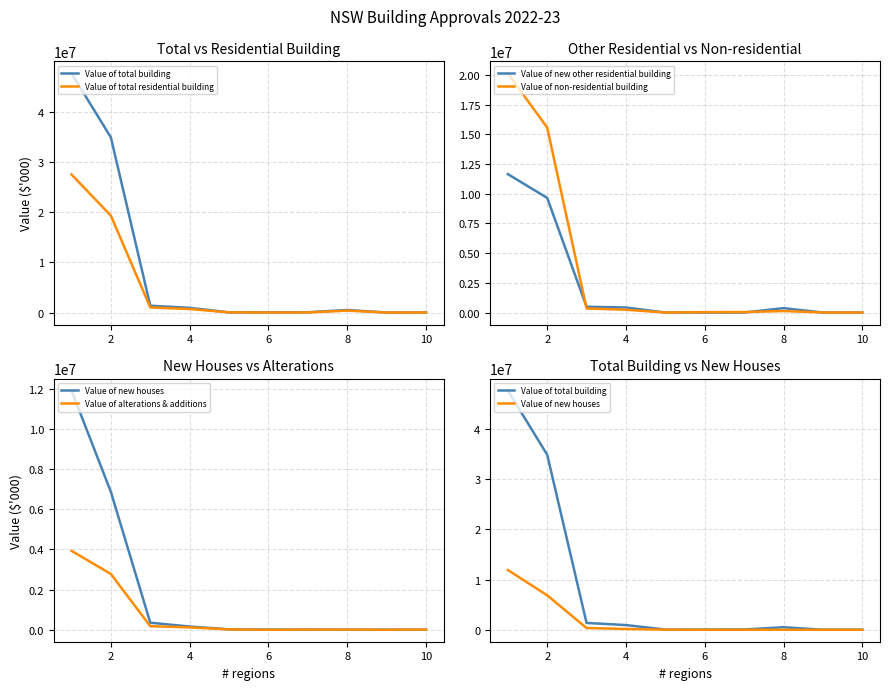

What value does the Value of new houses series have at 8?

22539.4